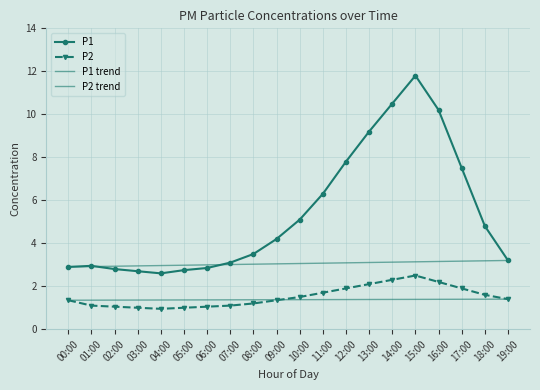

What is the label of the 6th point from the left?

05:00